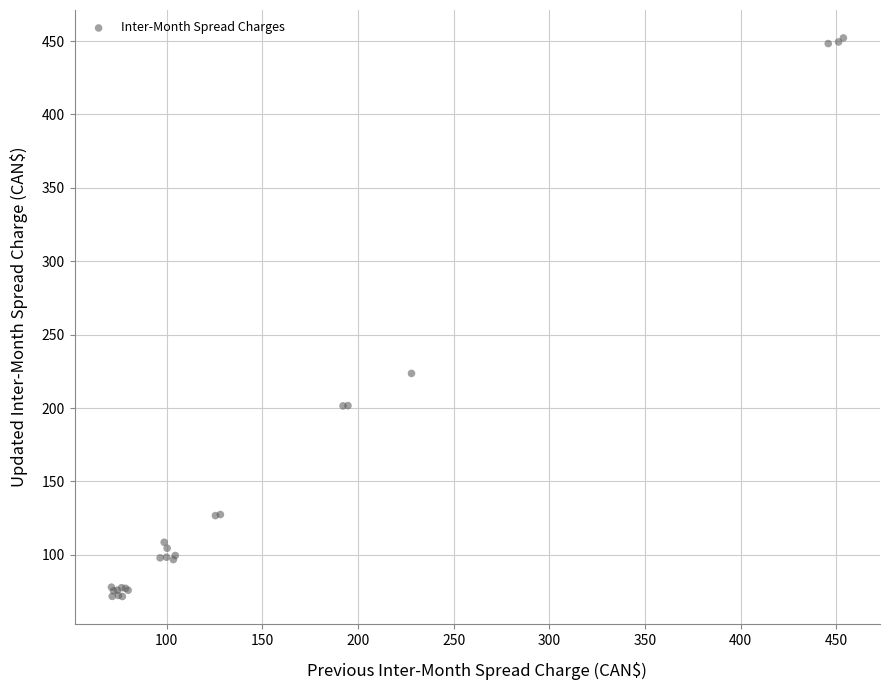

What Y value in the scatter plot is closest to 261?

223.6